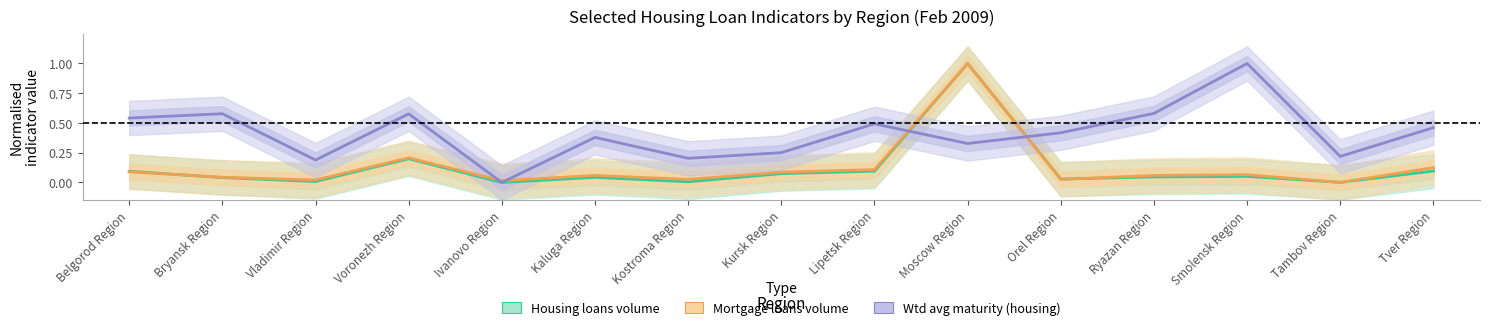

At which category is the sum across all series the highest?

Moscow Region